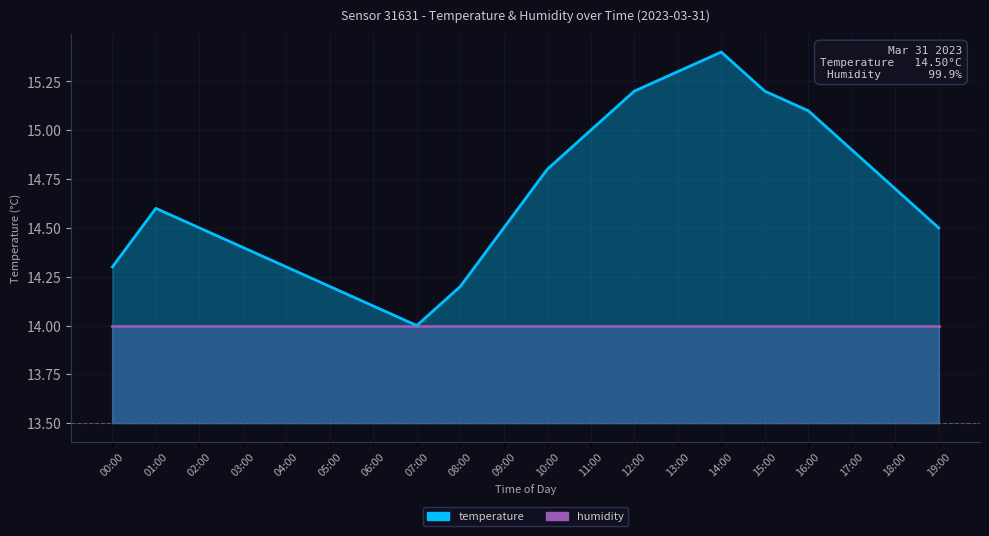

What is the difference between the maximum and minimum values?

1.4